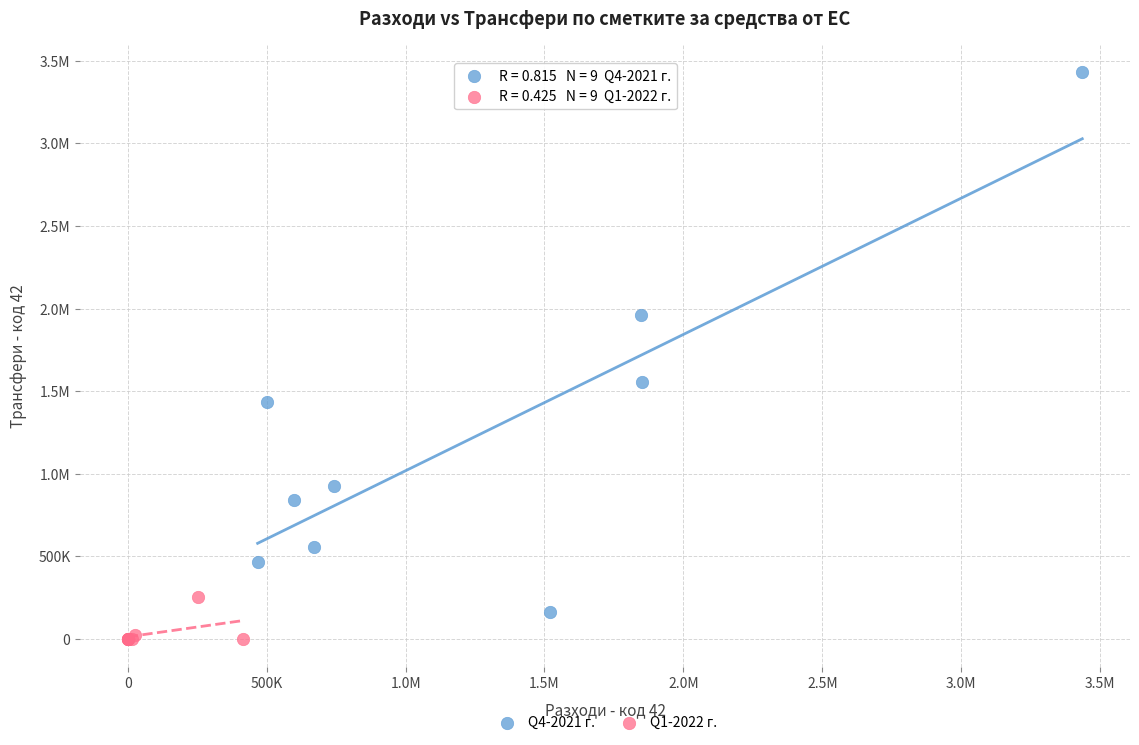

What are all the series names shown in the legend?

Q4-2021 г., Q1-2022 г.